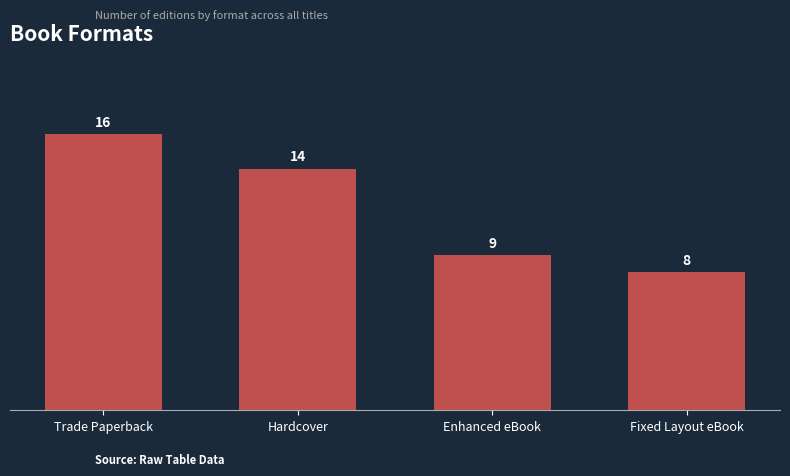

Count the number of categories in the chart.

4